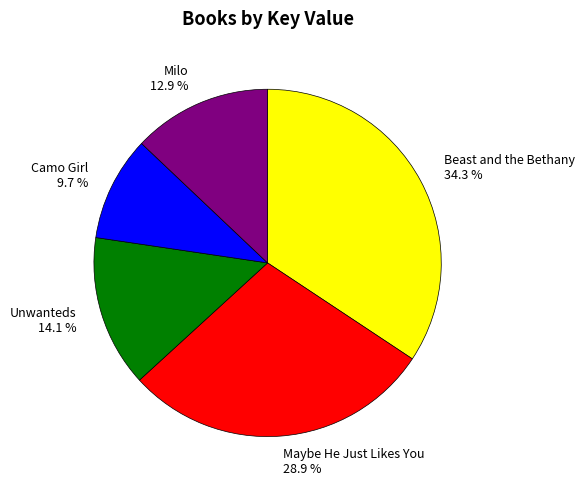

Count the number of slices in the pie.

5